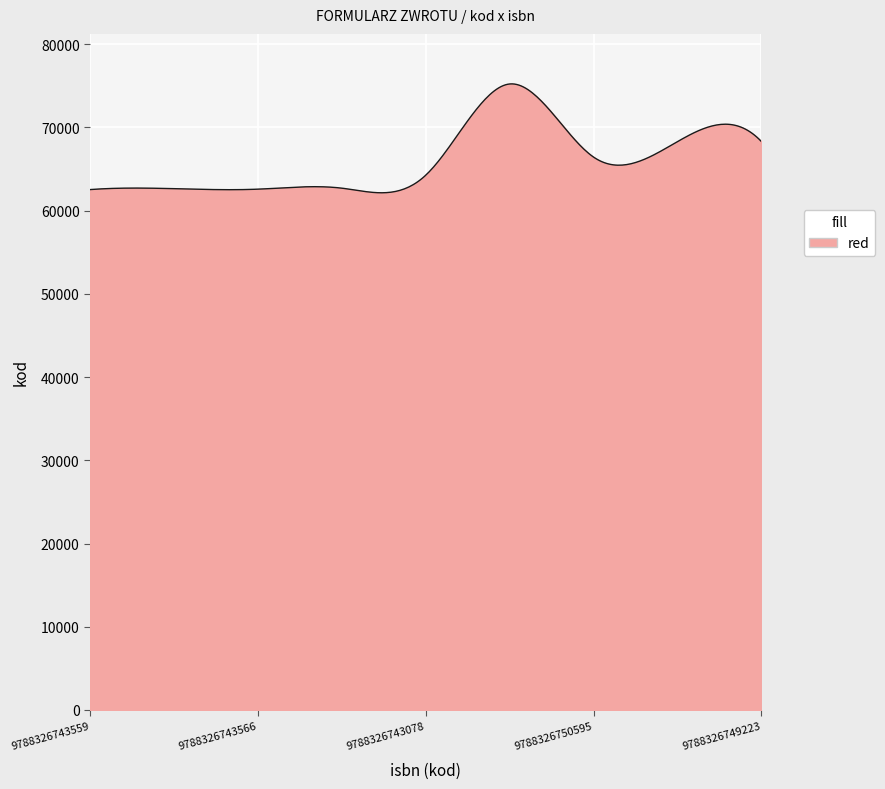

What is the difference between the maximum and minimum values?

13085.1